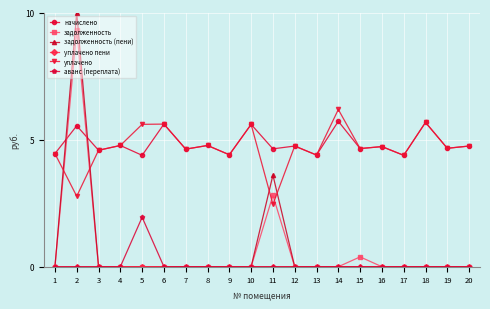

What is the total value across all series at 17?

8.8